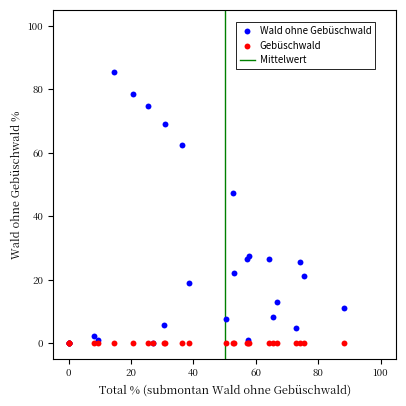

Across all series, what Y value is closest to 42?

47.4